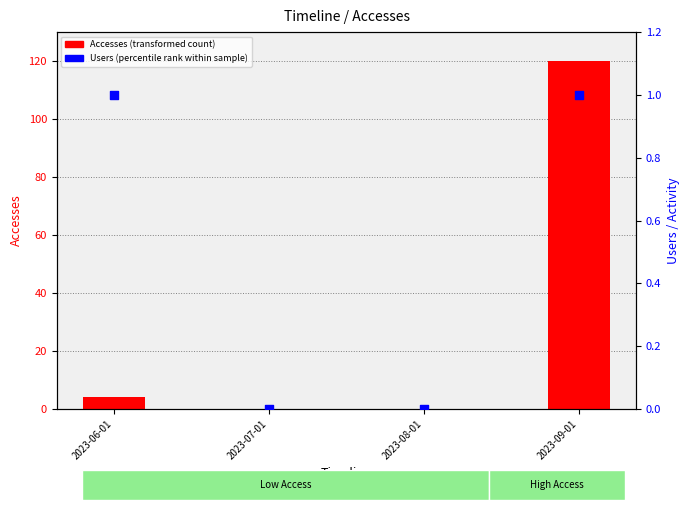

What are all the series names shown in the legend?

Accesses (transformed count), Users (percentile rank within sample)